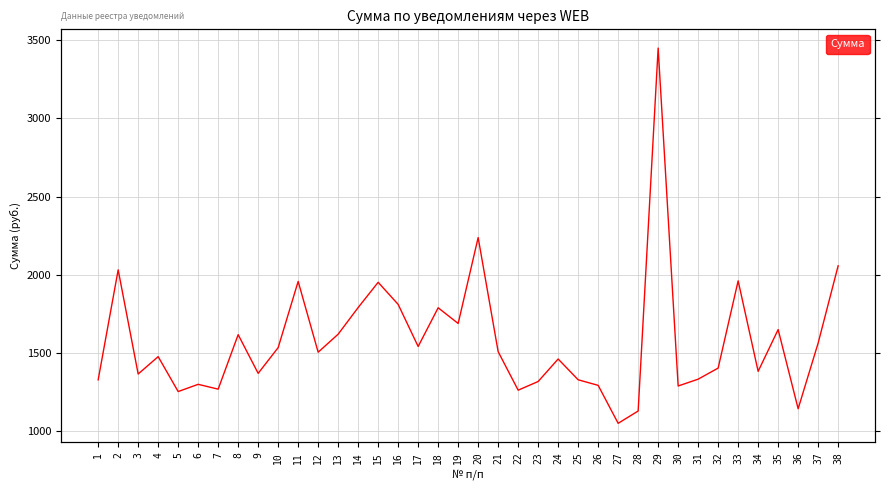

Approximately how many times larger is the value at 20 compared to 15?

1.1